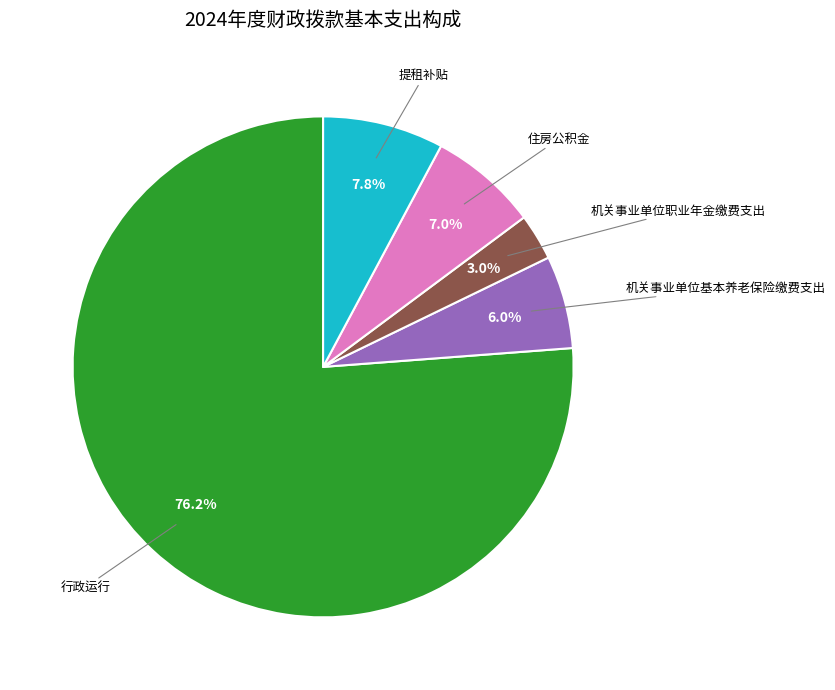

Is 行政运行 the majority of the pie?

Yes